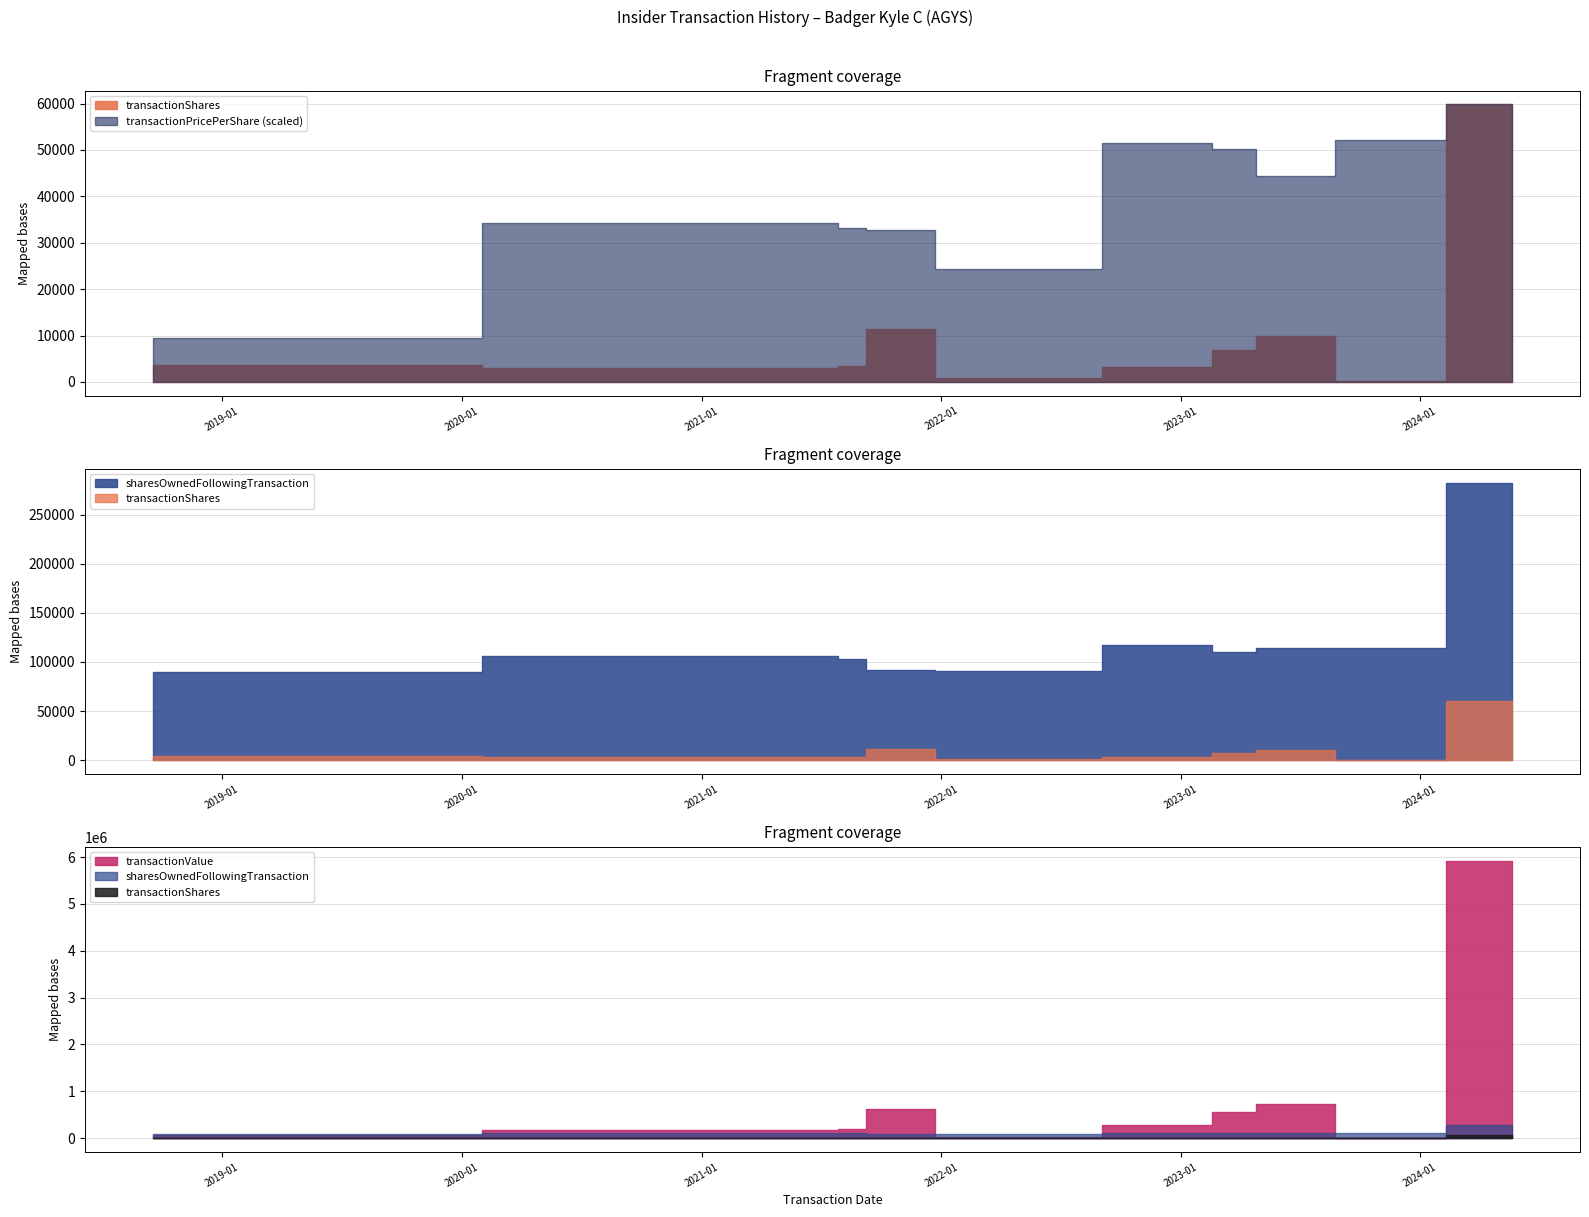

At how many categories does at least one series exceed 2769161?

1